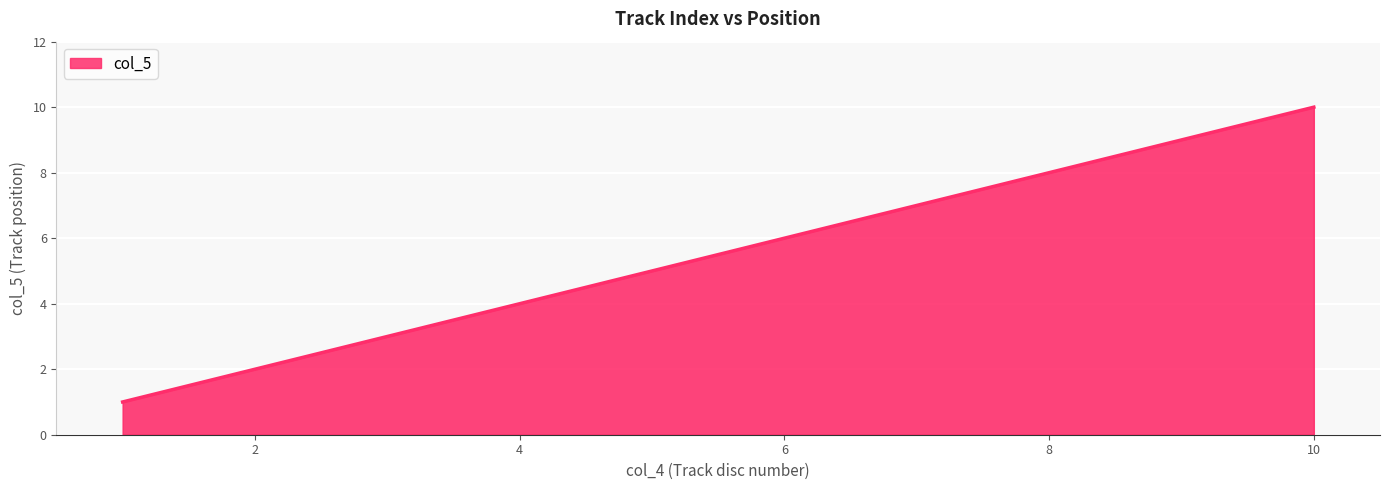

How many values are between 3 and 8?

6